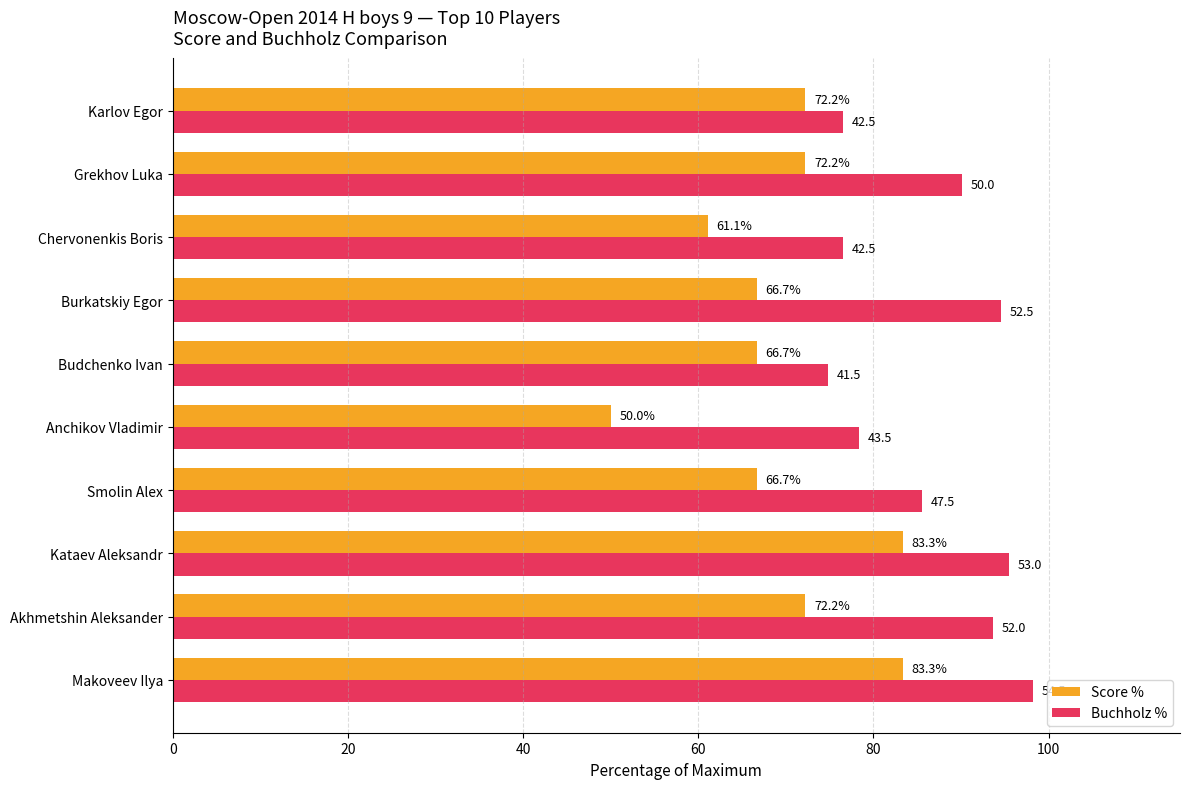

At Grekhov Luka, list the series in order from largest to smallest.

Buchholz %, Score %